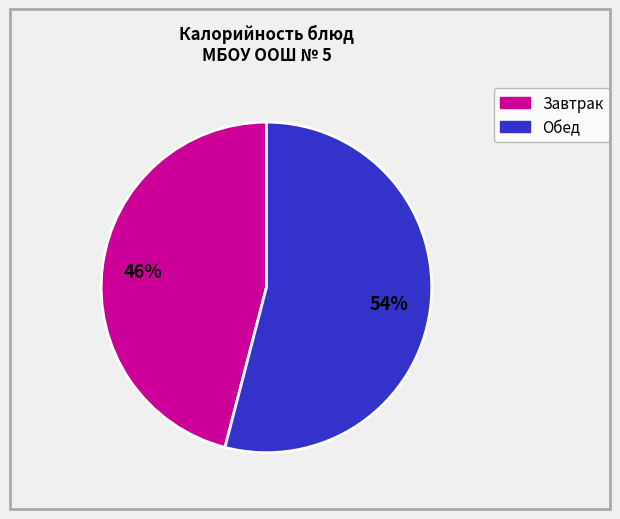

Is there any slice that represents more than half of the pie?

Yes